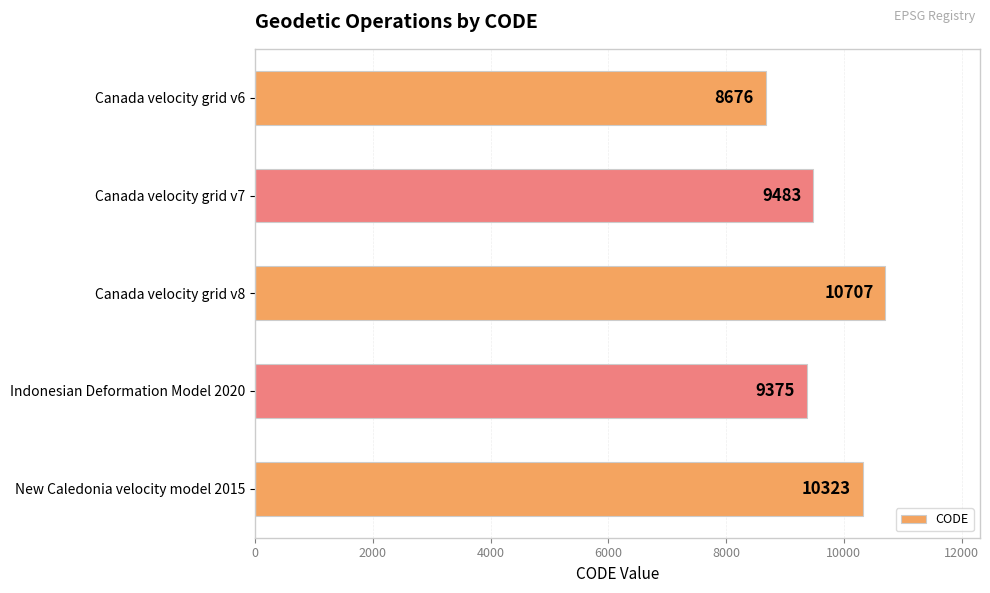

Does the chart contain stacked bars?

No